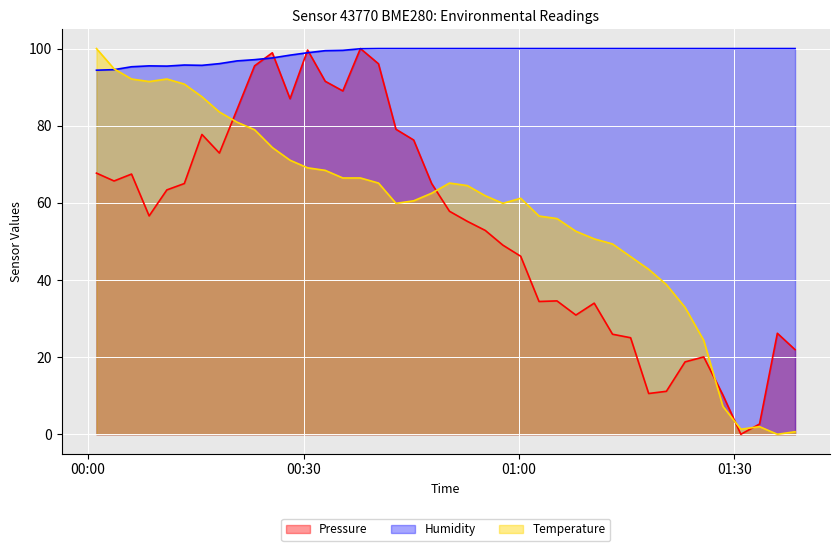

What is the highest value of the Pressure series?

100.0